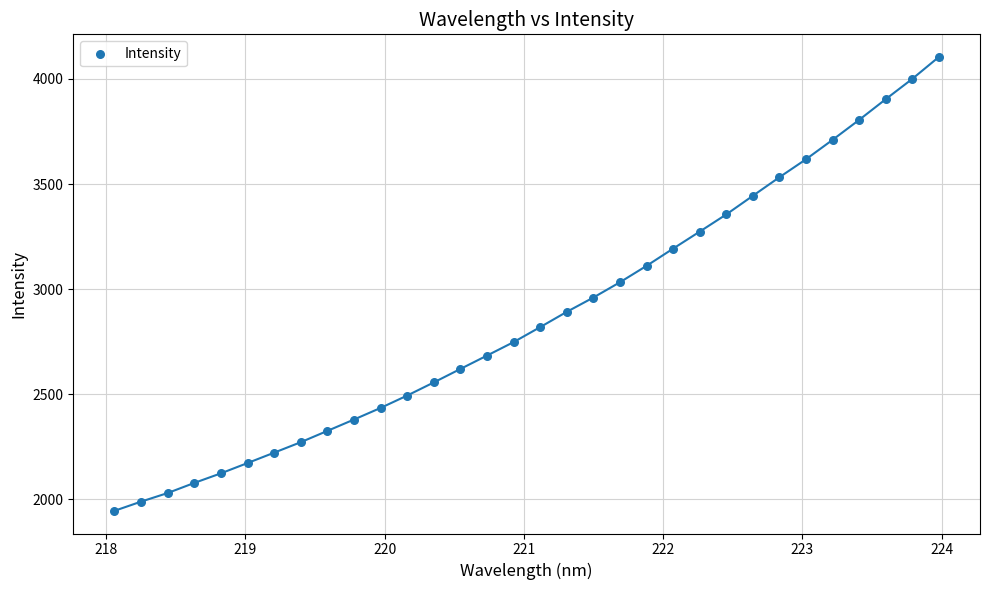

What is the range of X values (max minus min)?

5.9